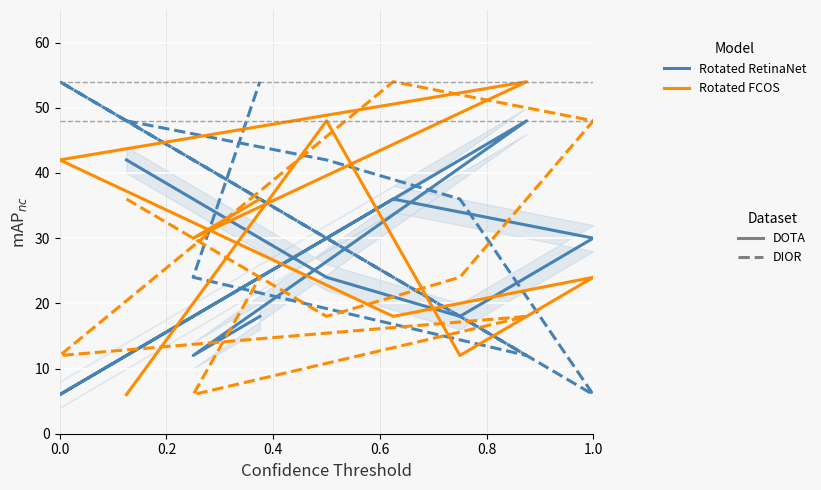

Is it true that Rotated RetinaNet DOTA equals 63 at 0.0?

False